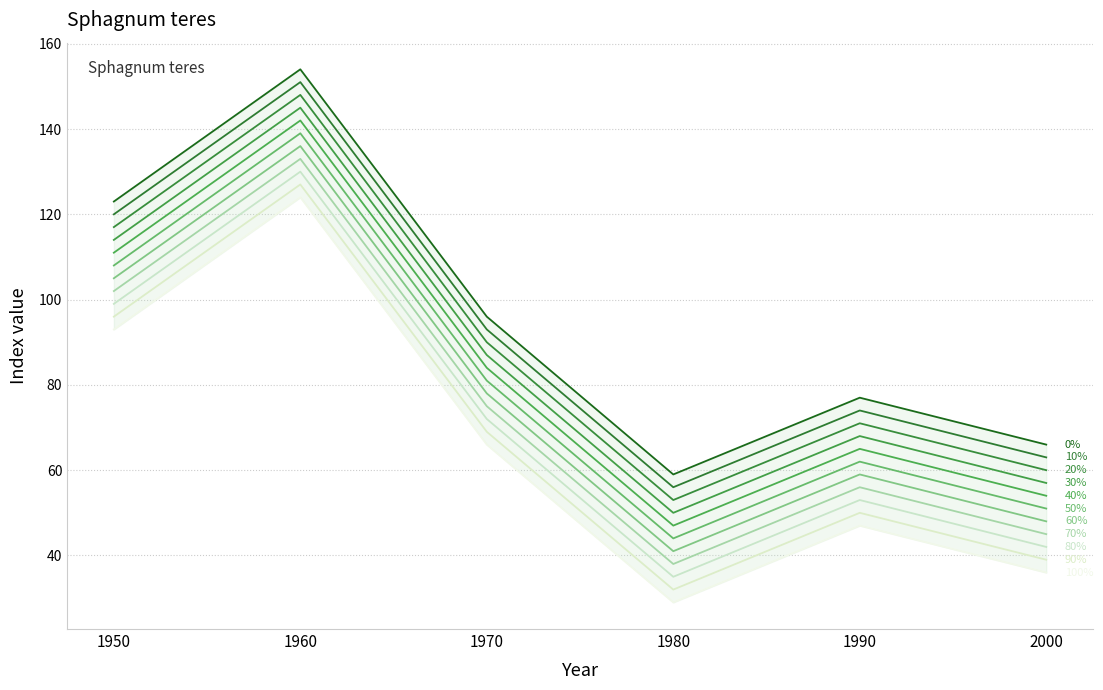

Rank the categories by indexcijfer_lower value from lowest to highest.

1980, 2000, 1990, 1970, 1950, 1960